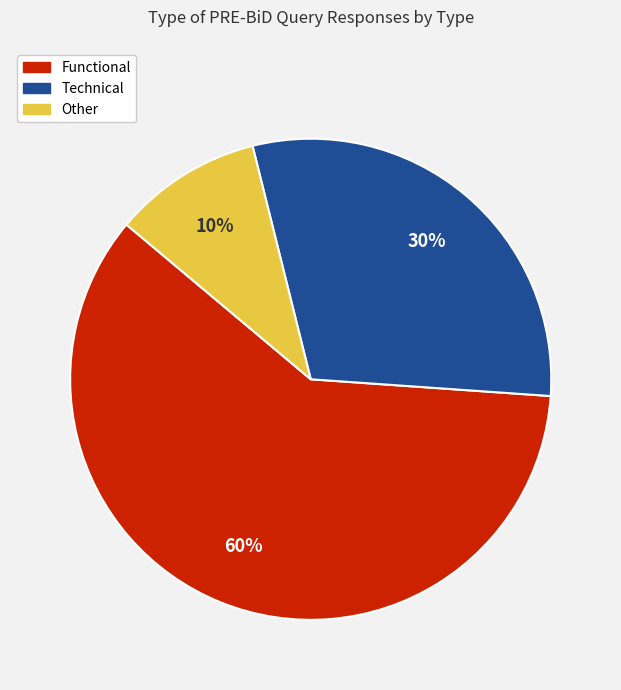

To the nearest percent, what portion does Other represent?

10%